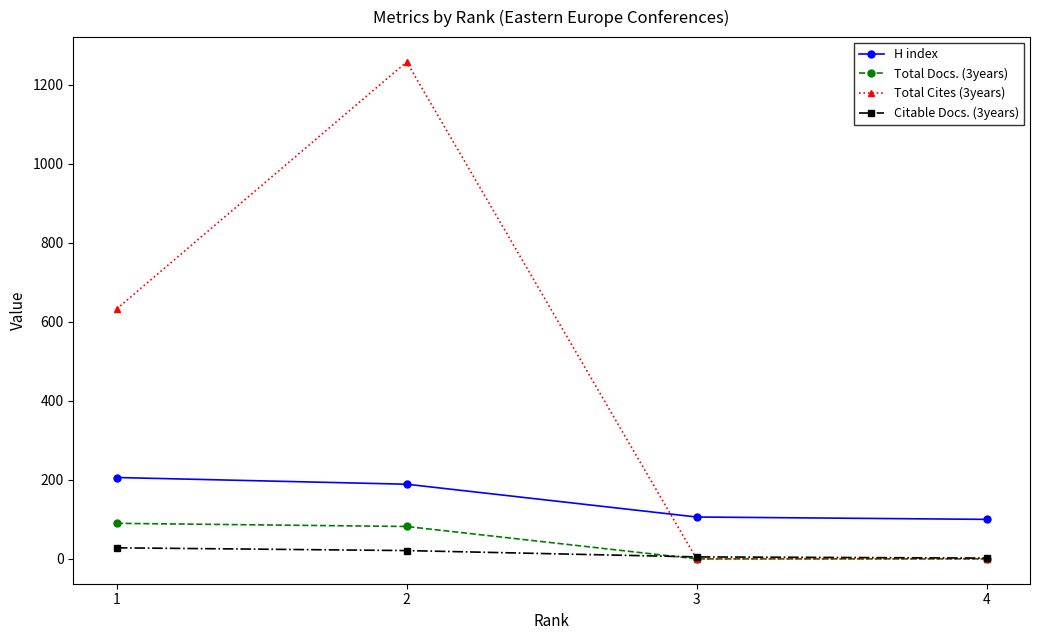

Which category has the highest value across all series?

2